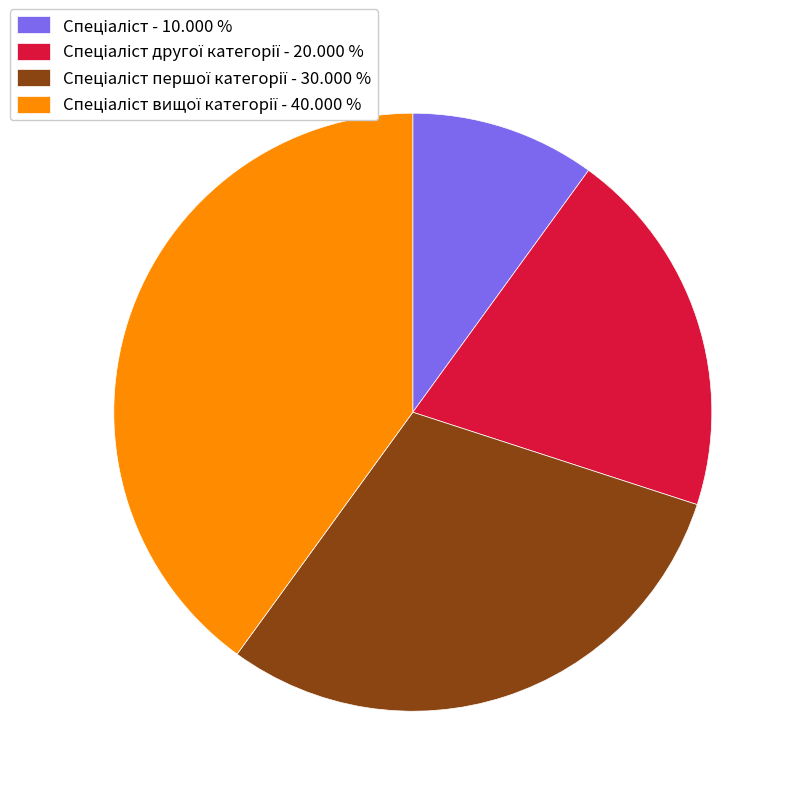

How many segments does this pie chart have?

4